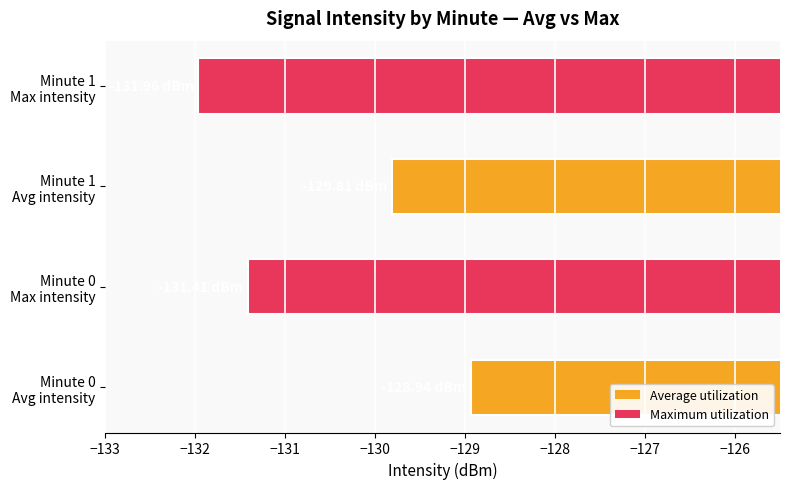

What is the difference between the maximum and minimum values?

3.0